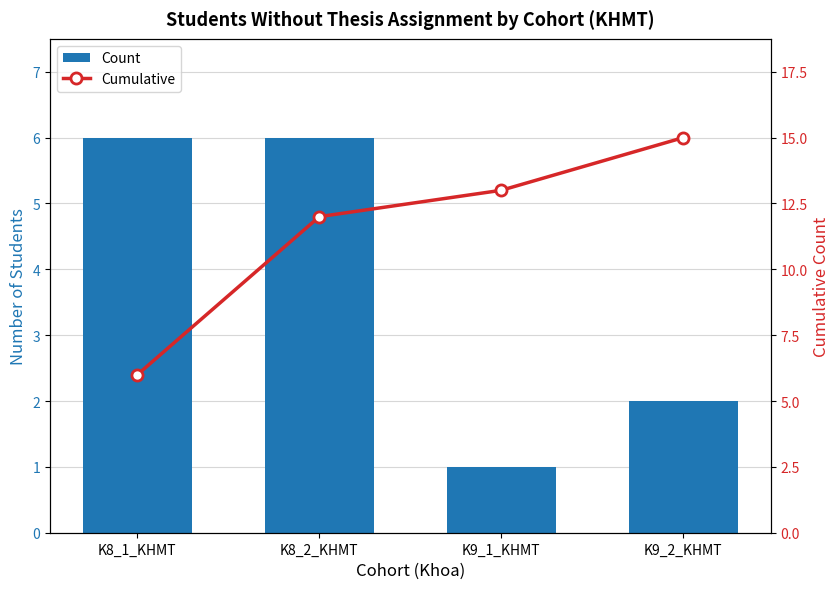

How many groups of bars are there?

4